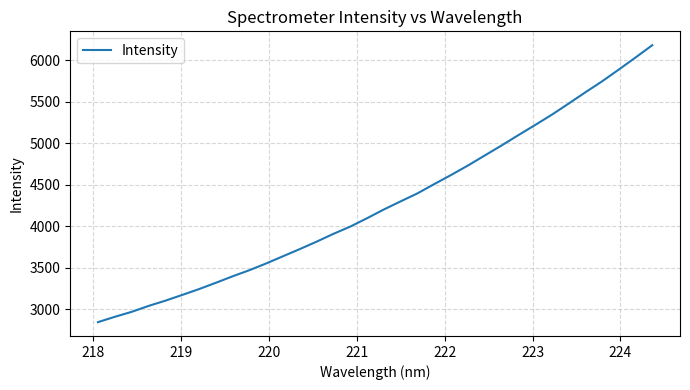

What is the smallest value displayed?

2844.7